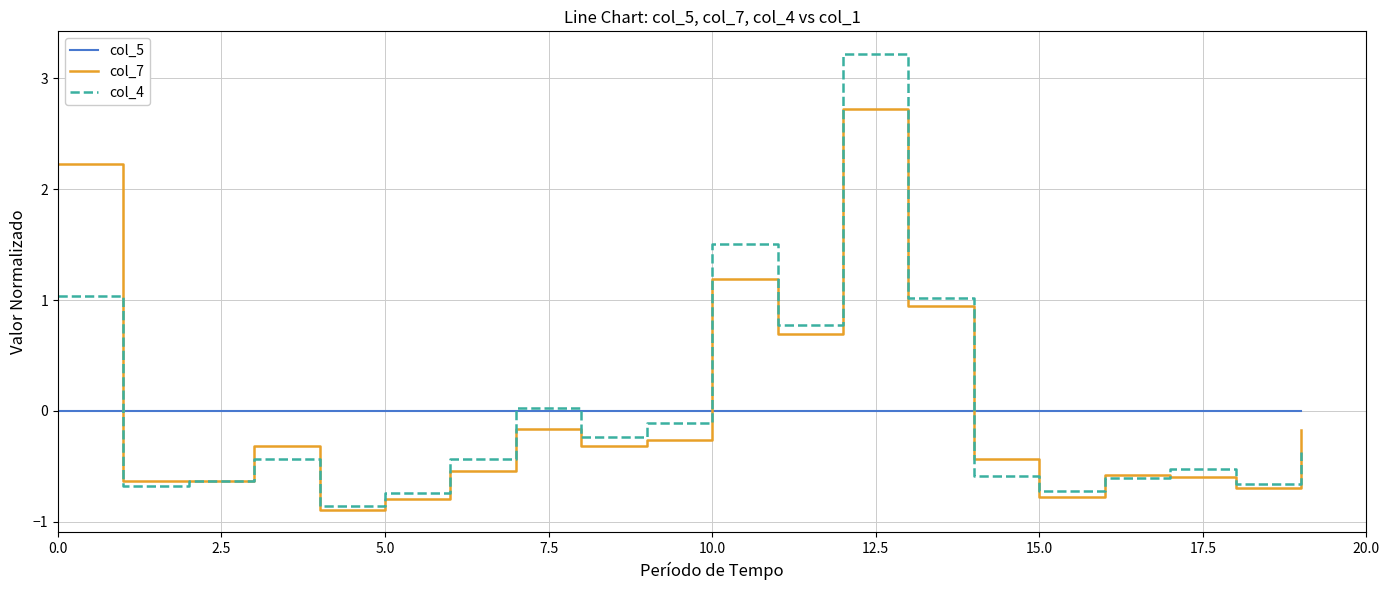

What is the maximum value for col_4?

3.2